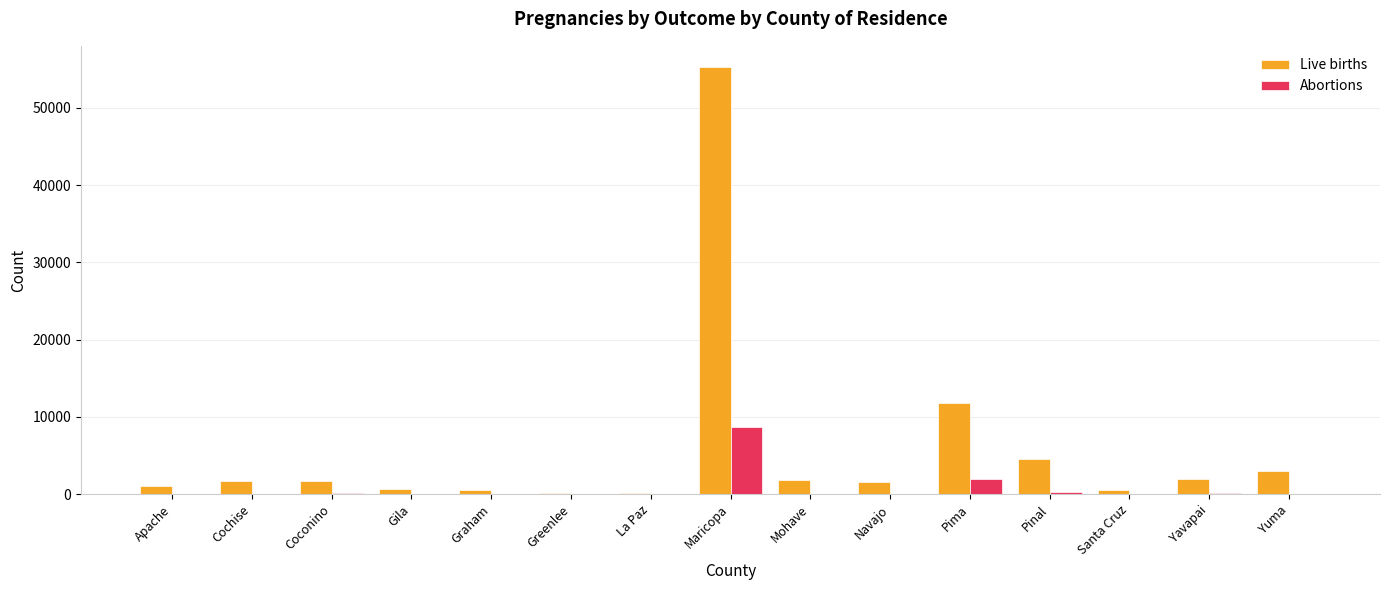

Which category has the highest value across all series?

Maricopa